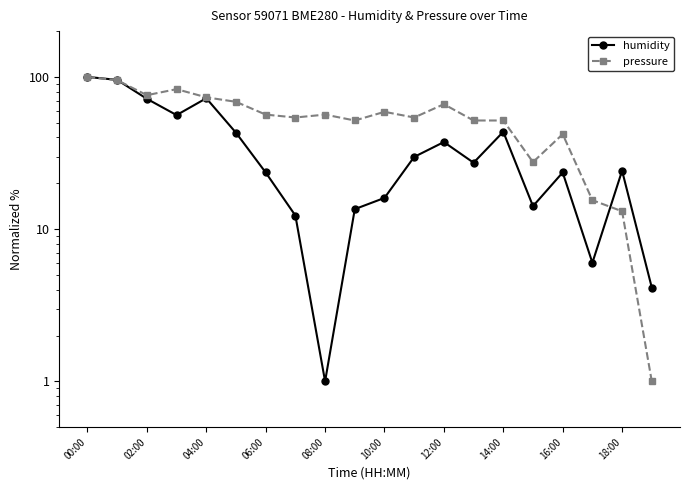

How many data points in humidity are less than 27?

10